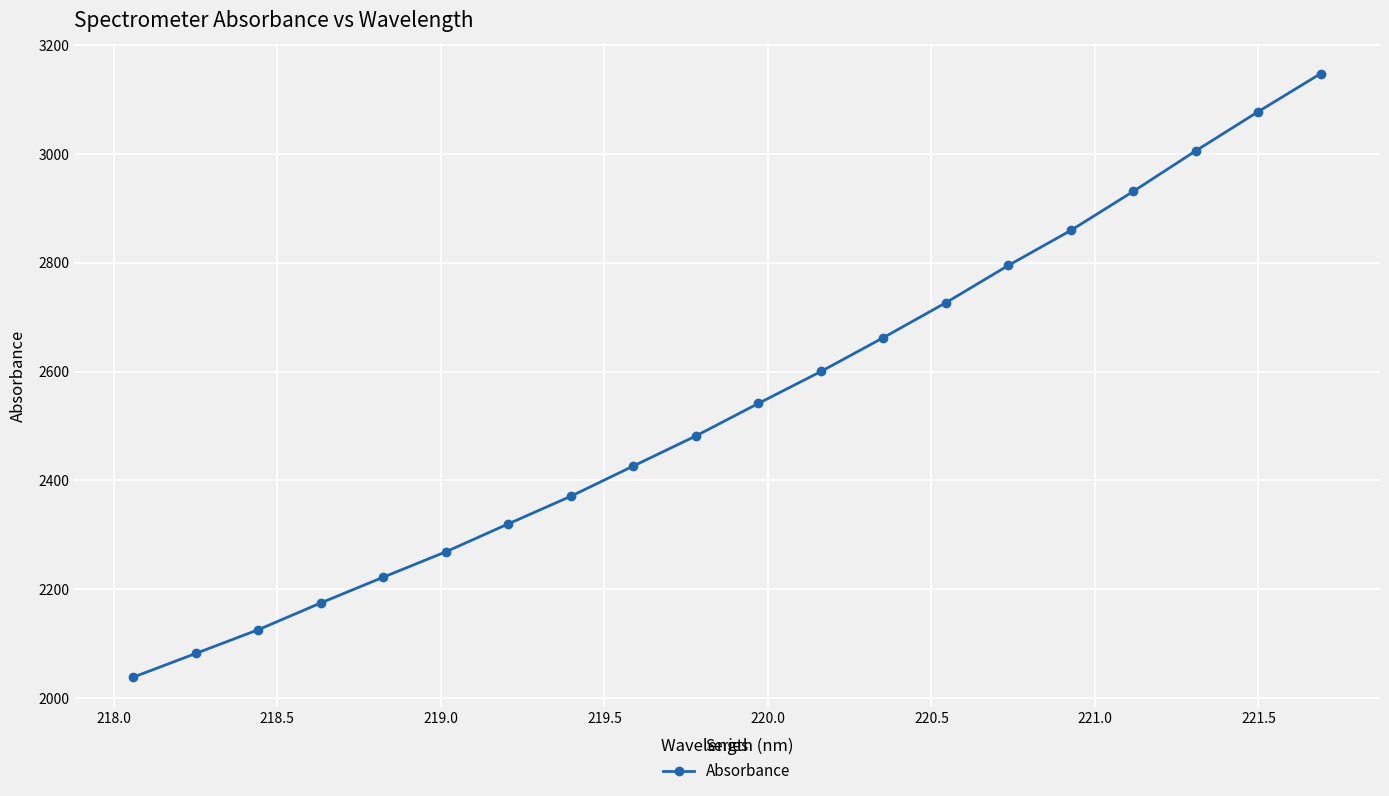

What is the minimum value shown in the chart?

2038.5